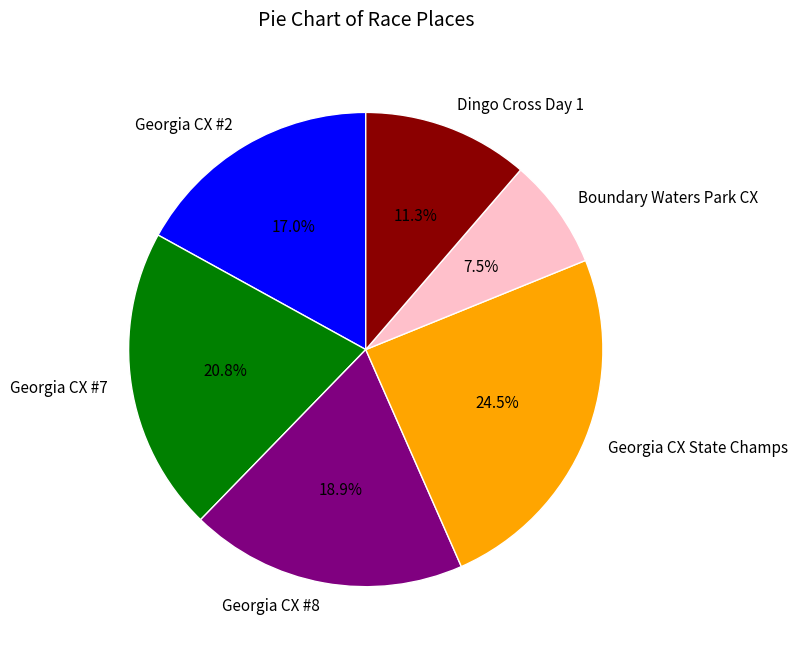

Which category has the biggest portion of the pie?

Georgia CX State Champs